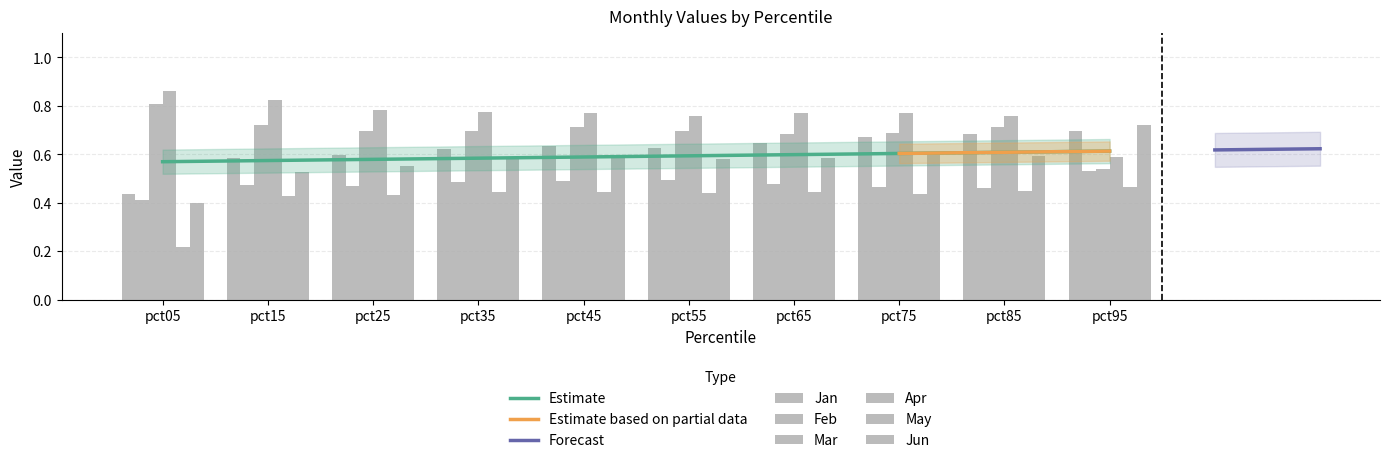

List the series in order of their peak value, lowest first.

May, Feb, Jan, Jun, Mar, Apr